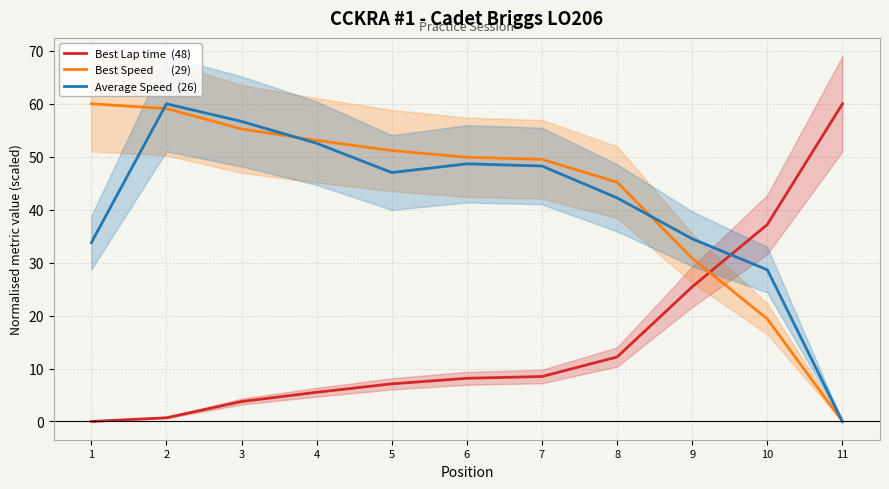

Which series has the widest spread of values?

Best Lap time  (48)